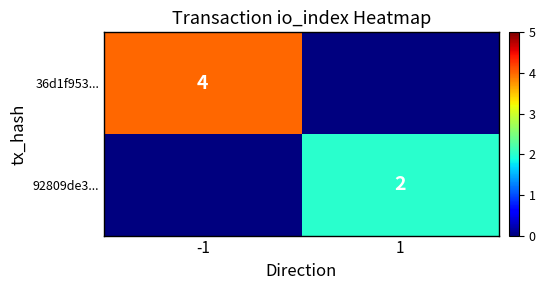

What is the total value across all series at -1?

4